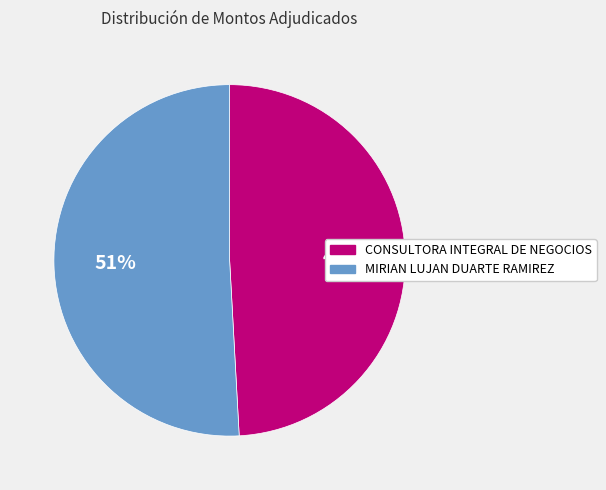

Do CONSULTORA INTEGRAL DE NEGOCIOS and MIRIAN LUJAN DUARTE RAMIREZ together represent more than half of the pie?

Yes